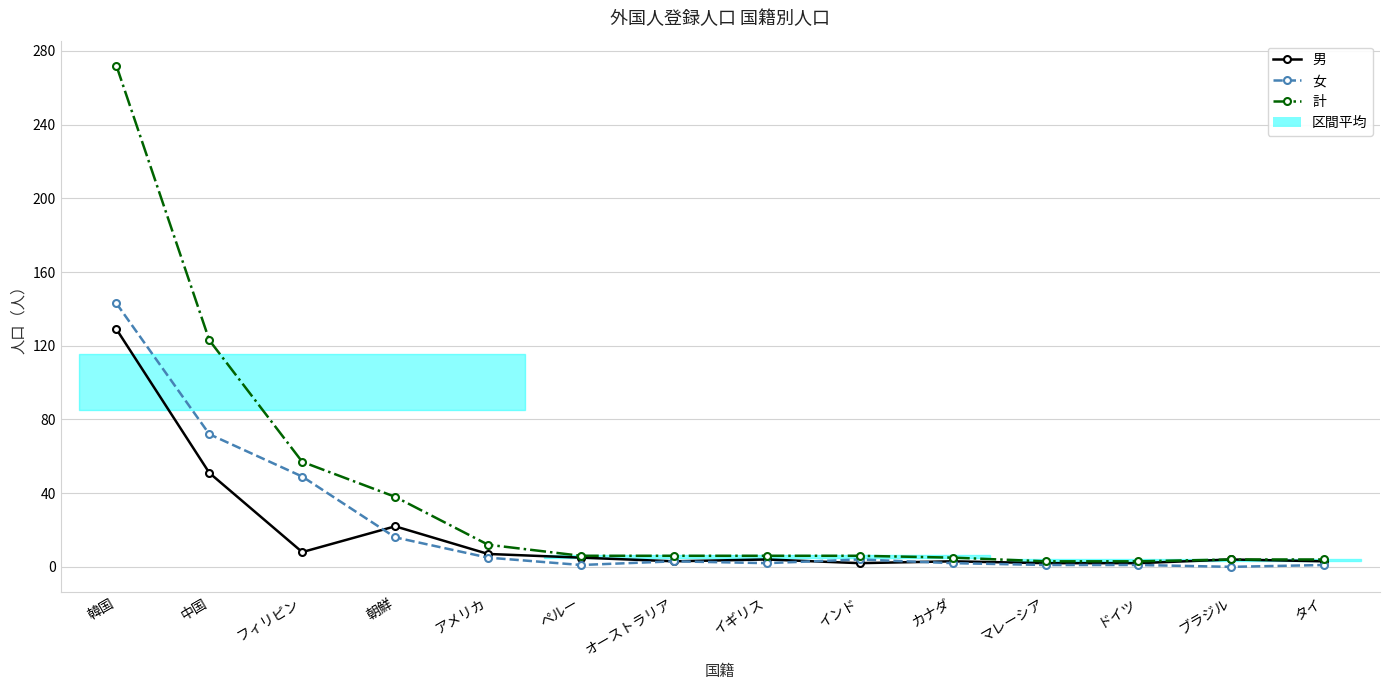

True or false: 男 and 計 intersect in this chart.

False